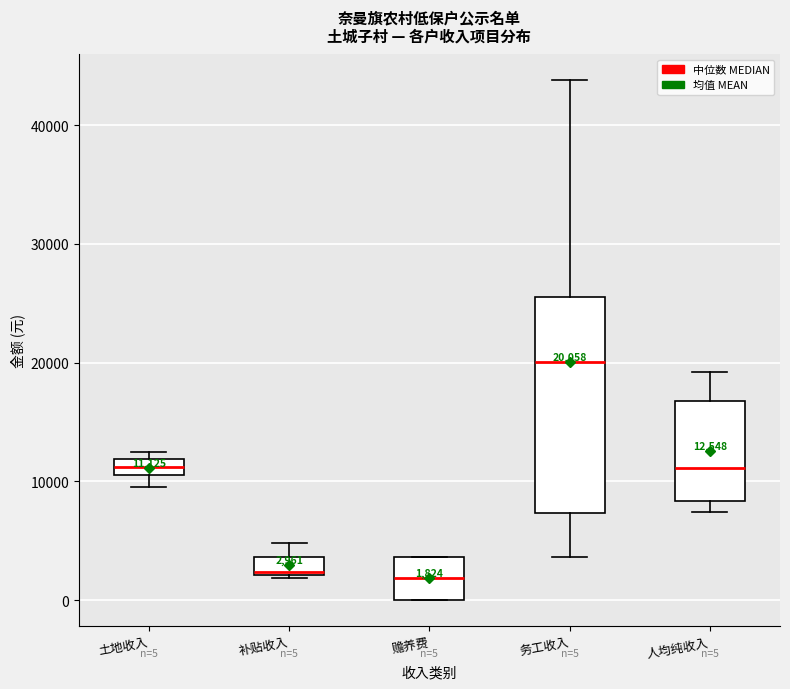

Which box's median line is the highest?

务工收入